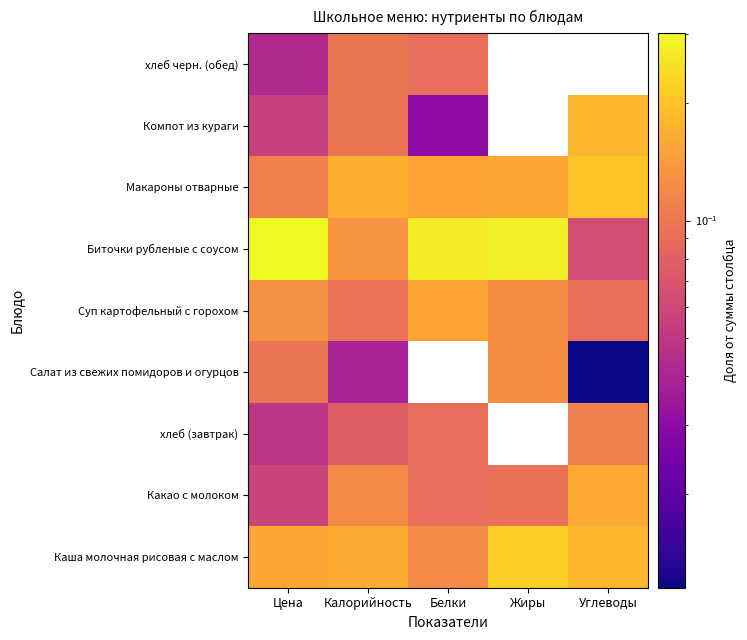

Reading left to right, list all the values displayed in this chart.

Каша молочная рисовая с маслом: Цена=0.2	Калорийность=0.2	Белки=0.1	Жиры=0.2	Углеводы=0.2
Какао с молоком: Цена=0.1	Калорийность=0.1	Белки=0.1	Жиры=0.1	Углеводы=0.2
хлеб (завтрак): Цена=0.0	Калорийность=0.1	Белки=0.1	Жиры=0.0	Углеводы=0.1
Салат из свежих помидоров и огурцов: Цена=0.1	Калорийность=0.0	Белки=0.0	Жиры=0.1	Углеводы=0.0
Суп картофельный с горохом: Цена=0.1	Калорийность=0.1	Белки=0.2	Жиры=0.1	Углеводы=0.1
Биточки рубленые с соусом: Цена=0.3	Калорийность=0.1	Белки=0.3	Жиры=0.3	Углеводы=0.1
Макароны отварные: Цена=0.1	Калорийность=0.2	Белки=0.2	Жиры=0.2	Углеводы=0.2
Компот из кураги: Цена=0.1	Калорийность=0.1	Белки=0.0	Жиры=0.0	Углеводы=0.2
хлеб черн. (обед): Цена=0.0	Калорийность=0.1	Белки=0.1	Жиры=0.0	Углеводы=0.0